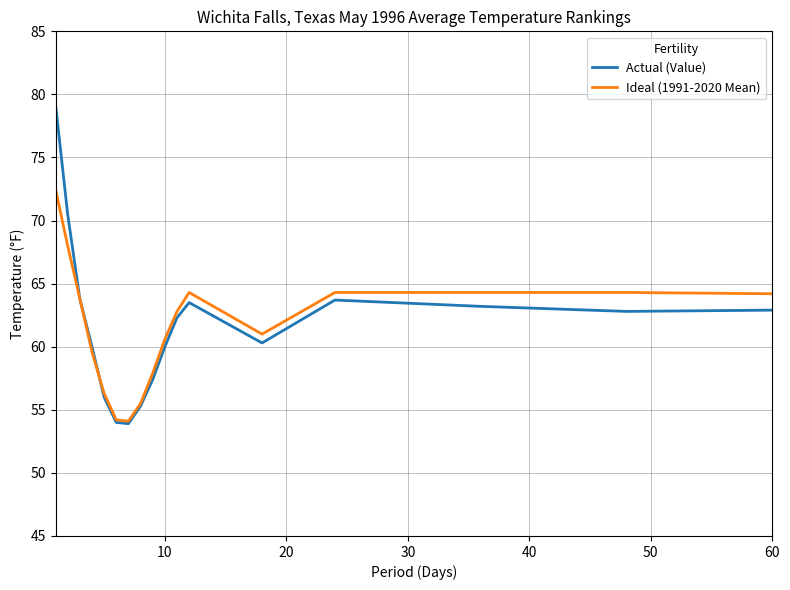

True or false: Actual (Value) and Ideal (1991-2020 Mean) intersect in this chart.

True